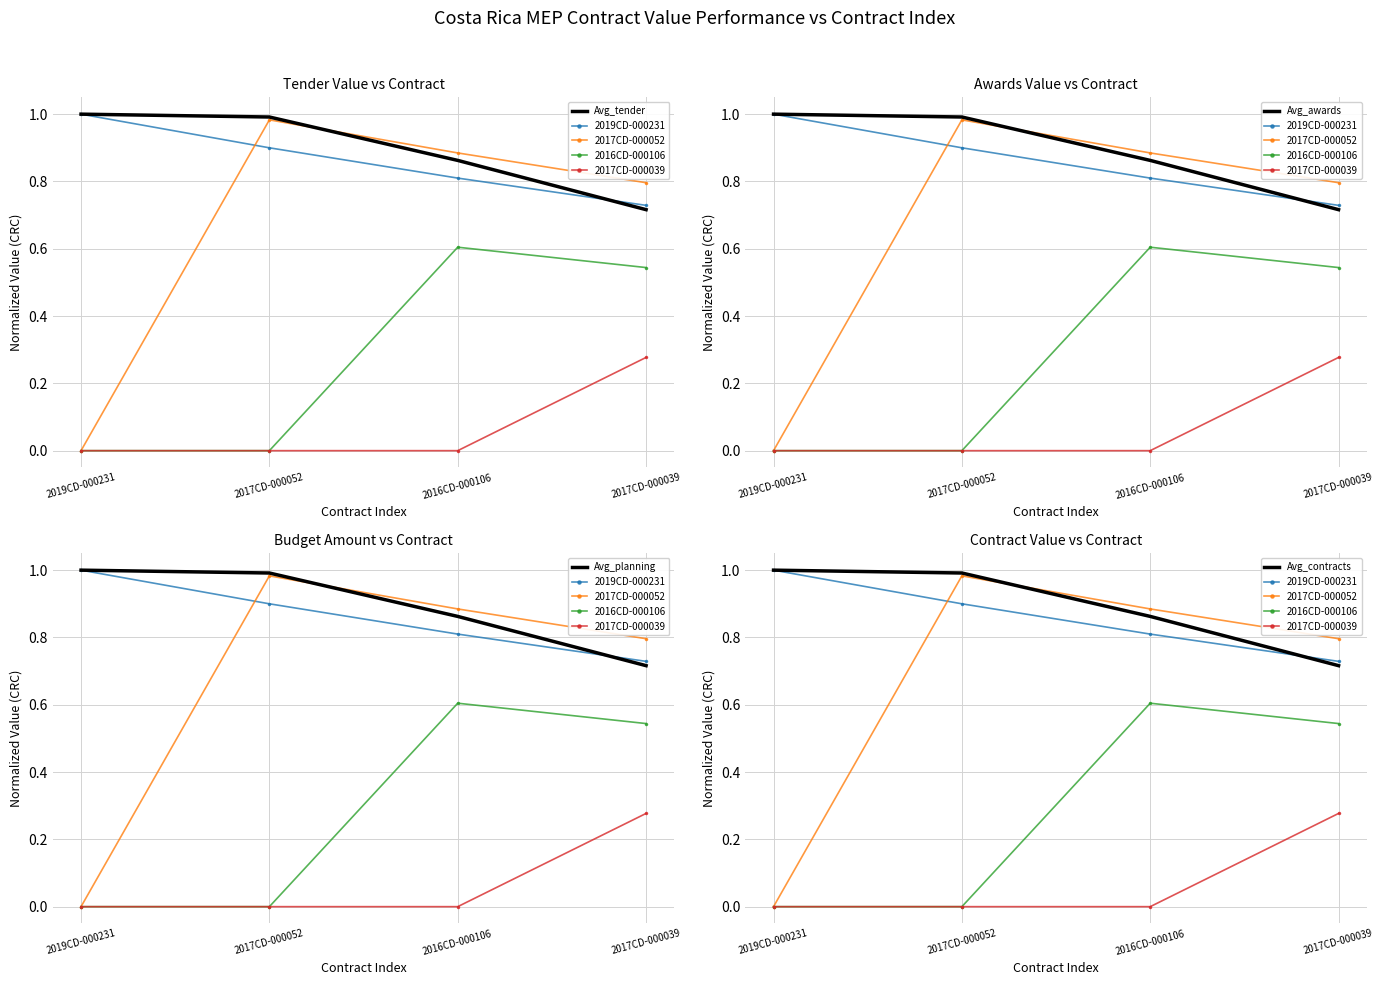

Which series changed the most between 2017CD-000052 and 2016CD-000106?

tender.value.amount